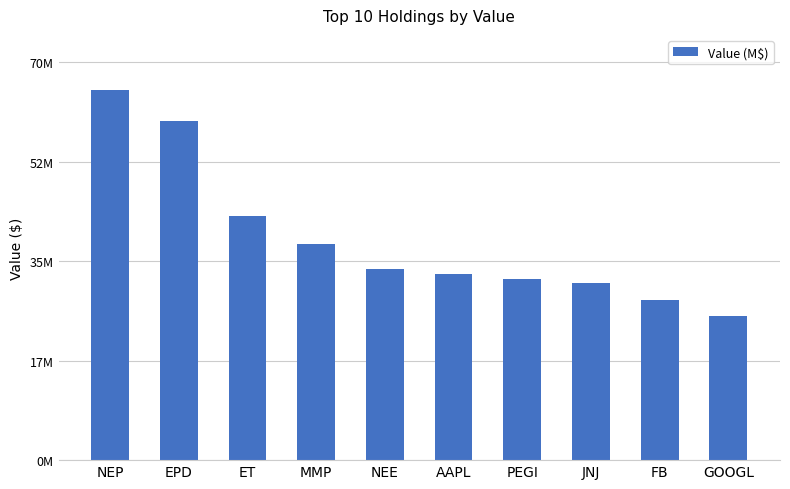

What is the greatest value displayed?

65042000